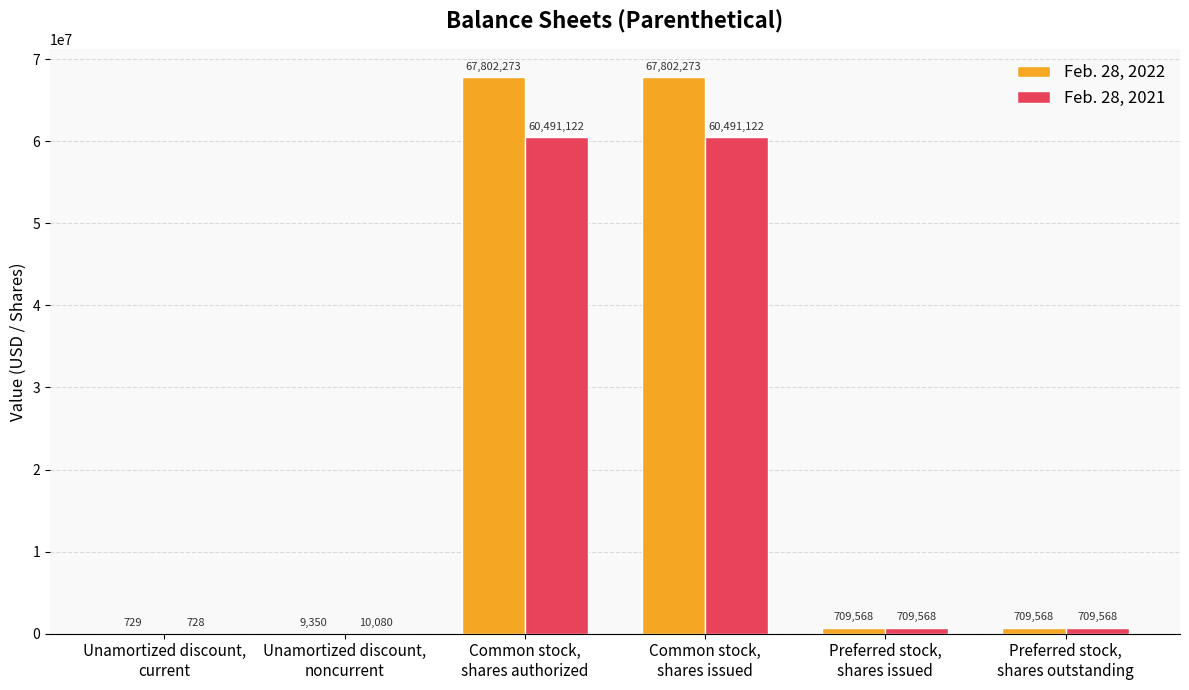

What is the sum of all Feb. 28, 2021 values?

122412188